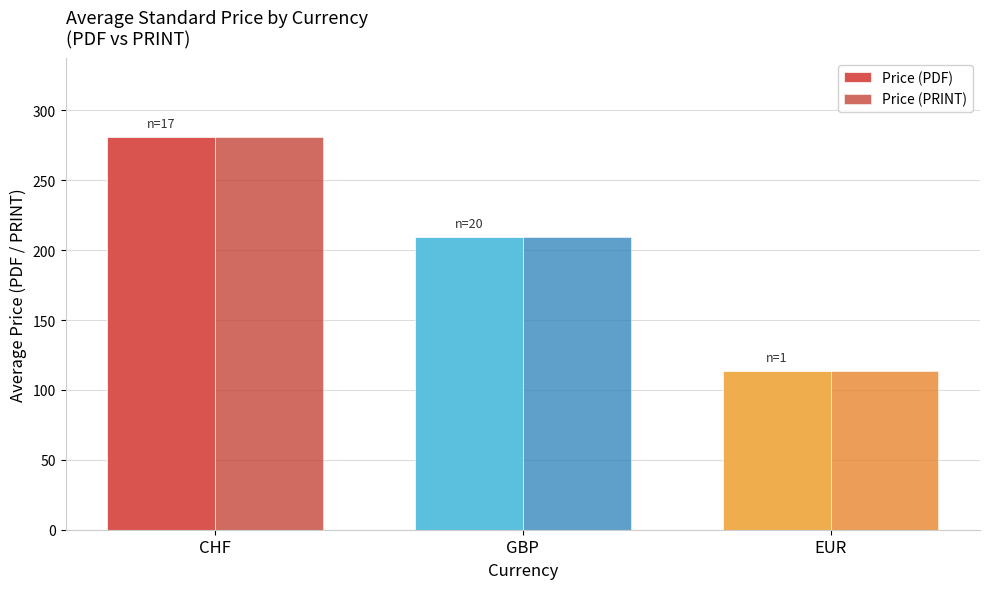

What position from the left is CHF?

1